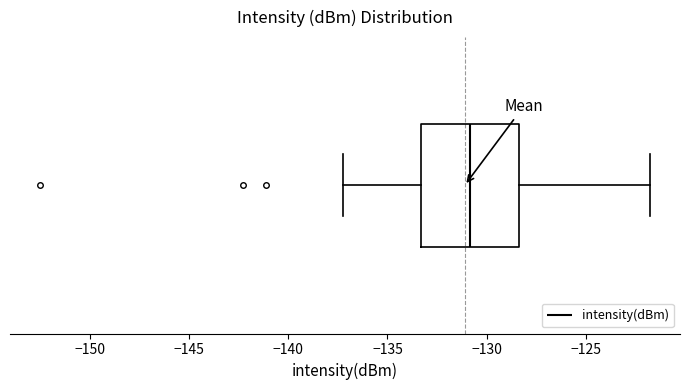

Where is the right edge of the box on the x-axis? The values are not printed on the chart, so give them approximately, as read against the axis.

-128.5